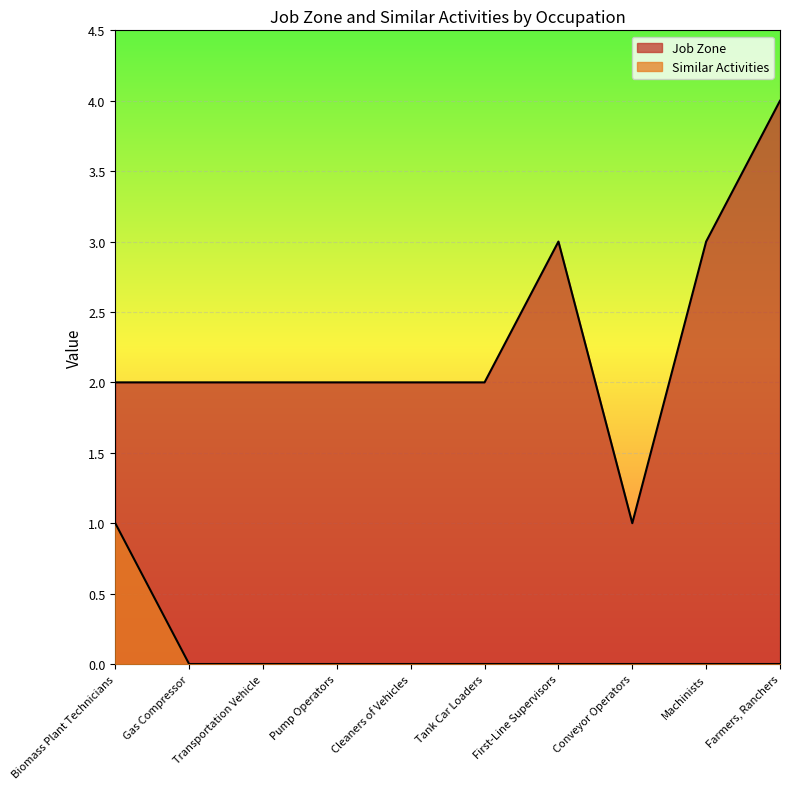

List the series in order of their peak value, highest first.

Job Zone, Similar Activities